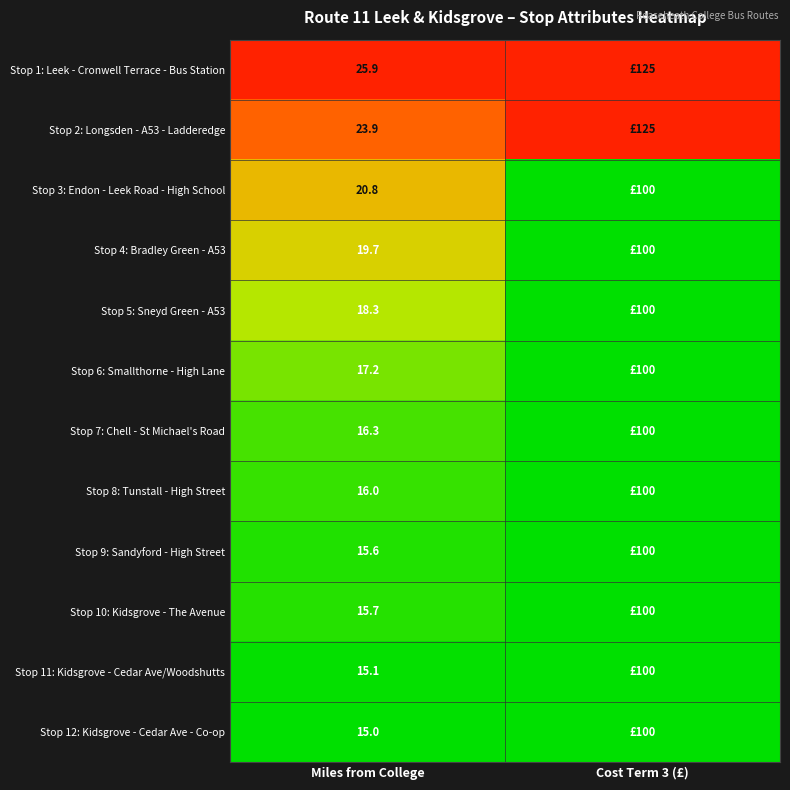

Rank the series at Miles from College from highest to lowest value.

Stop 1: Leek - Cronwell Terrace - Bus Station, Stop 2: Longsden - A53 - Ladderedge, Stop 3: Endon - Leek Road - High School, Stop 4: Bradley Green - A53, Stop 5: Sneyd Green - A53, Stop 6: Smallthorne - High Lane, Stop 7: Chell - St Michael's Road, Stop 8: Tunstall - High Street, Stop 10: Kidsgrove - The Avenue, Stop 9: Sandyford - High Street, Stop 11: Kidsgrove - Cedar Ave/Woodshutts, Stop 12: Kidsgrove - Cedar Ave - Co-op